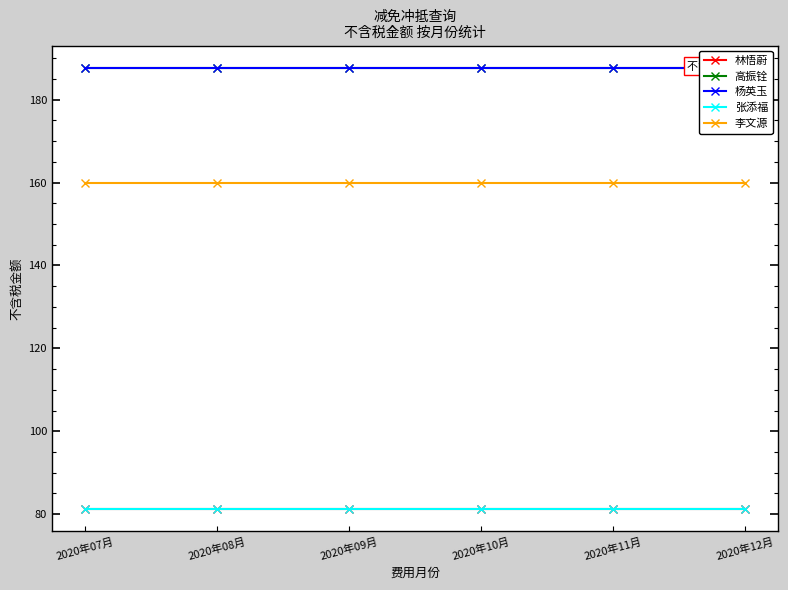

Is it true that 杨英玉 equals 306.1 at 2020年07月?

False